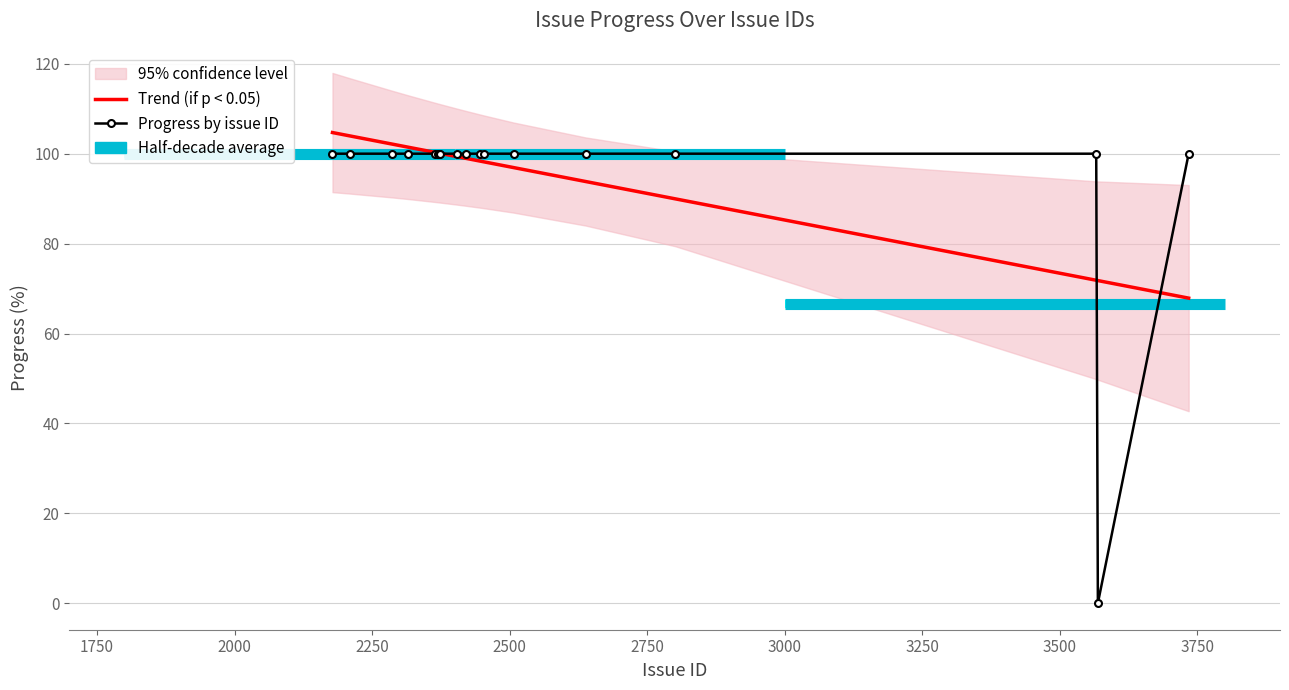

What is the lowest value of the Trend (if p < 0.05) series?

67.9